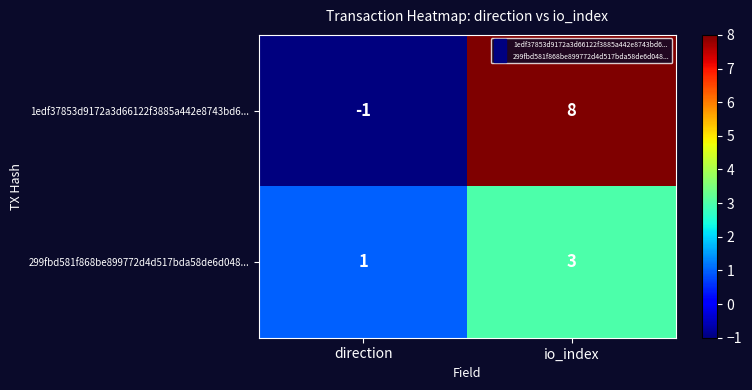

What is the sum of the 299fbd581f868be899772d4d517bda58de6d048... values at io_index and direction?

4